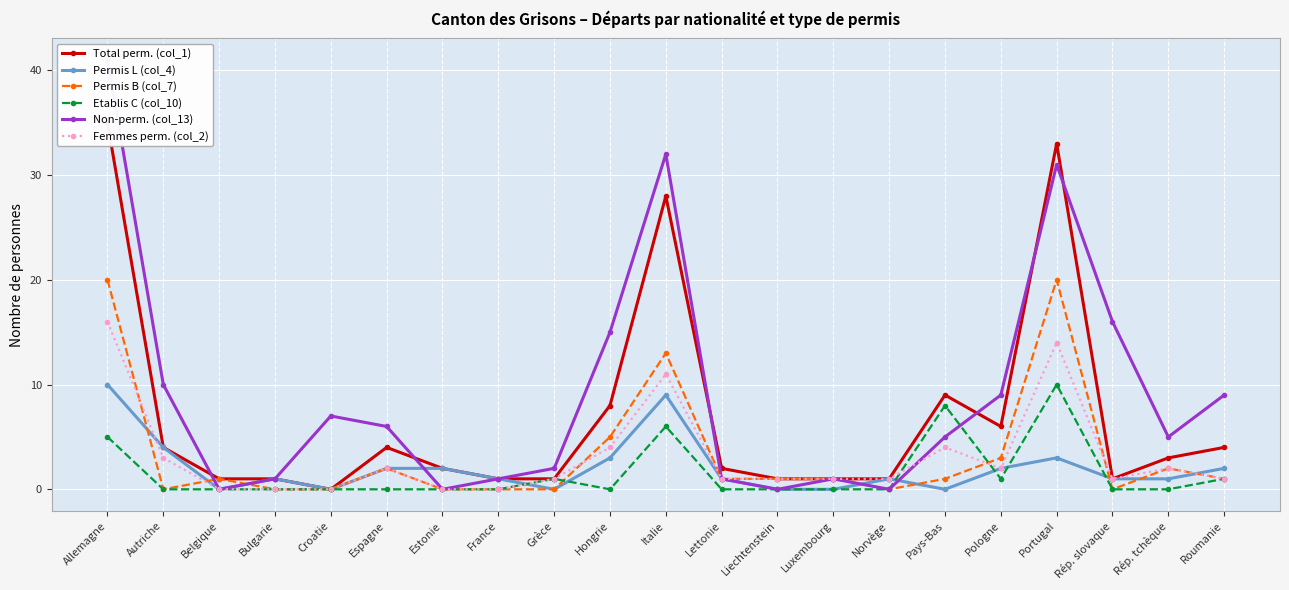

What is the maximum value shown in the chart?

41